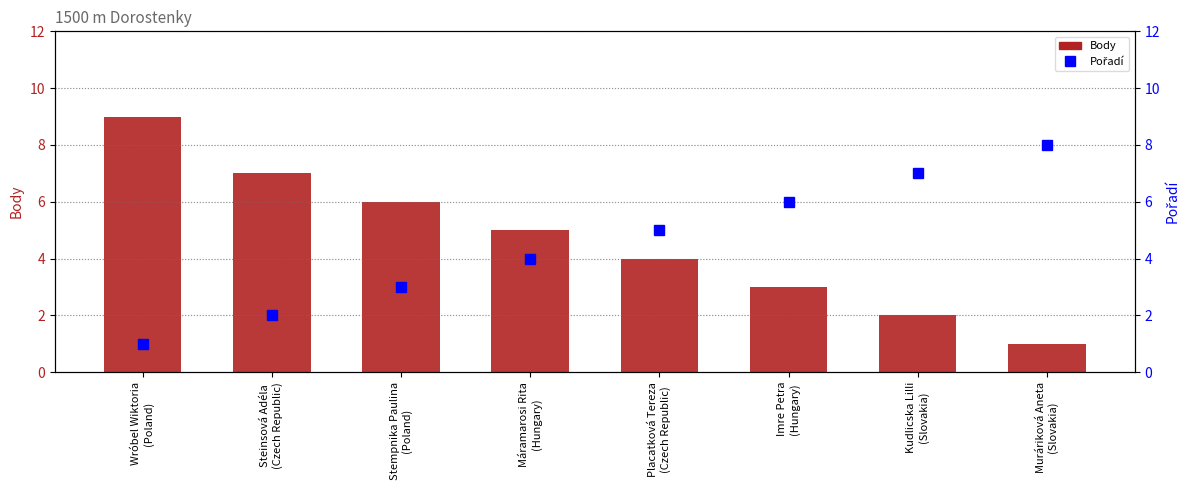

How many Body values are between 3 and 7?

5